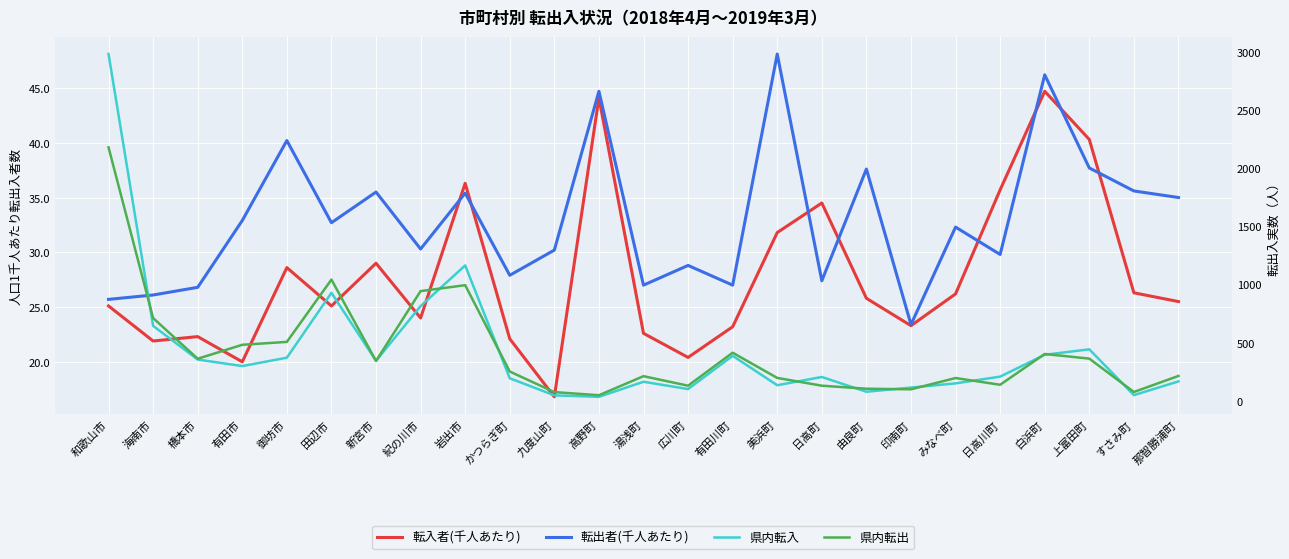

How many interior local valleys does the 県内転入 series have?

7